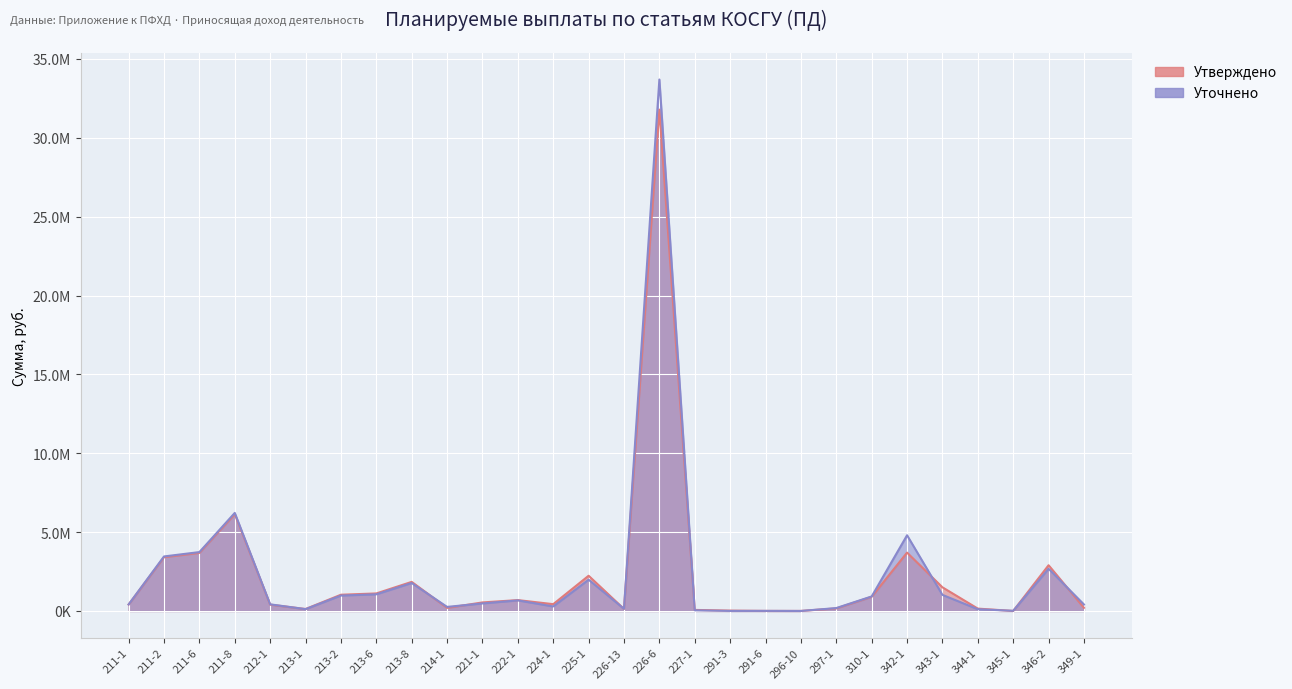

The value of Уточнено at 225-1 is 1983443.7. True or false?

True